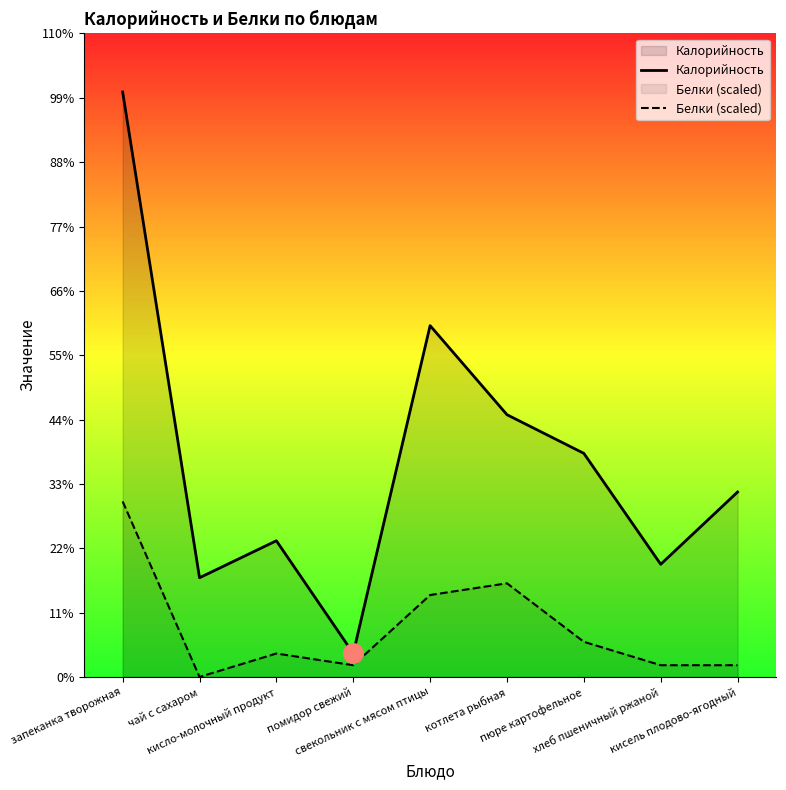

What are all the series names shown in the legend?

Калорийность, Белки (scaled)